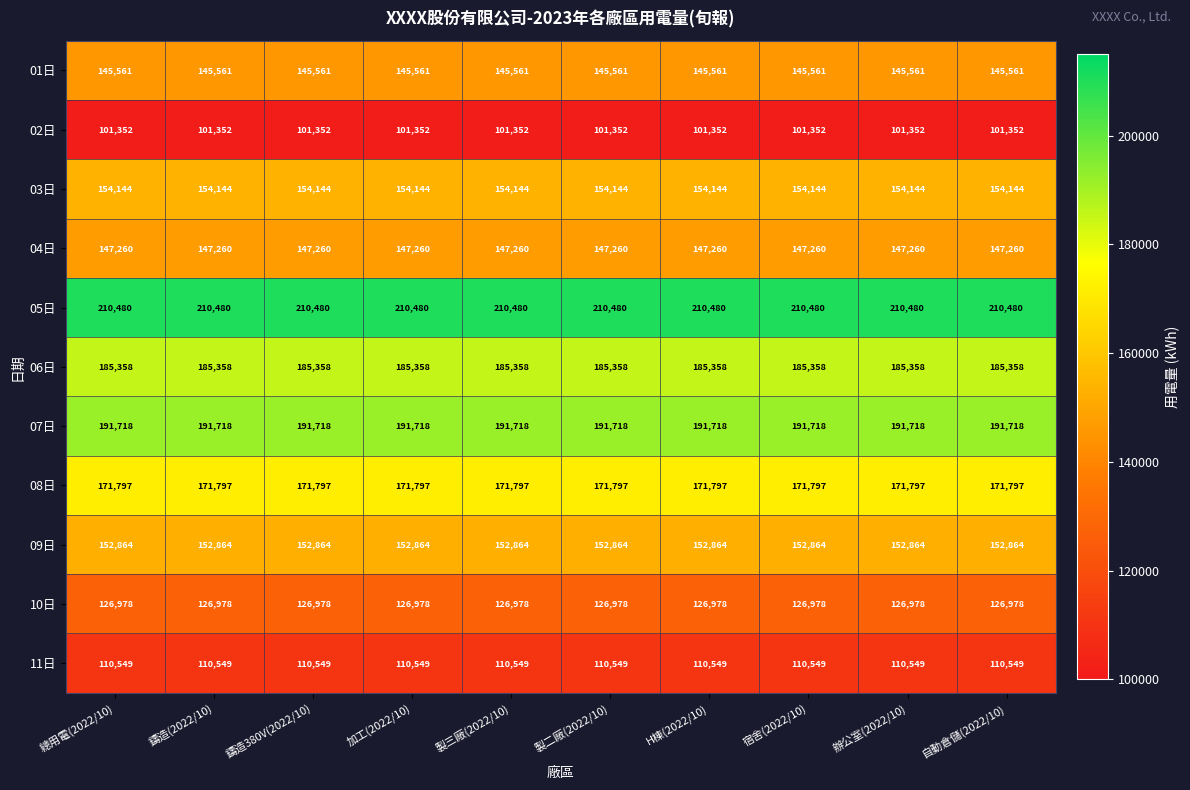

Rank the series at 總用電(2022/10) from lowest to highest value.

02日, 11日, 10日, 01日, 04日, 09日, 03日, 08日, 06日, 07日, 05日